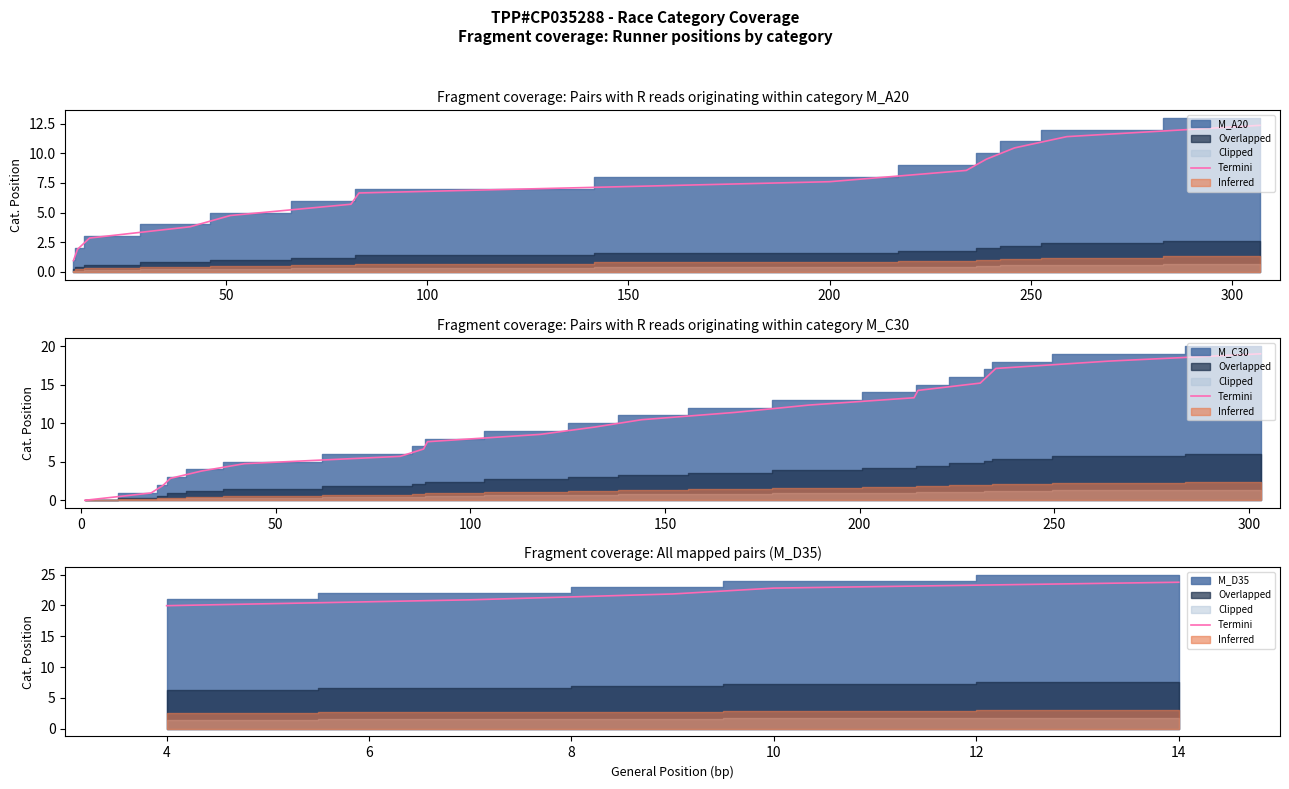

How many data points are less than 21?

2